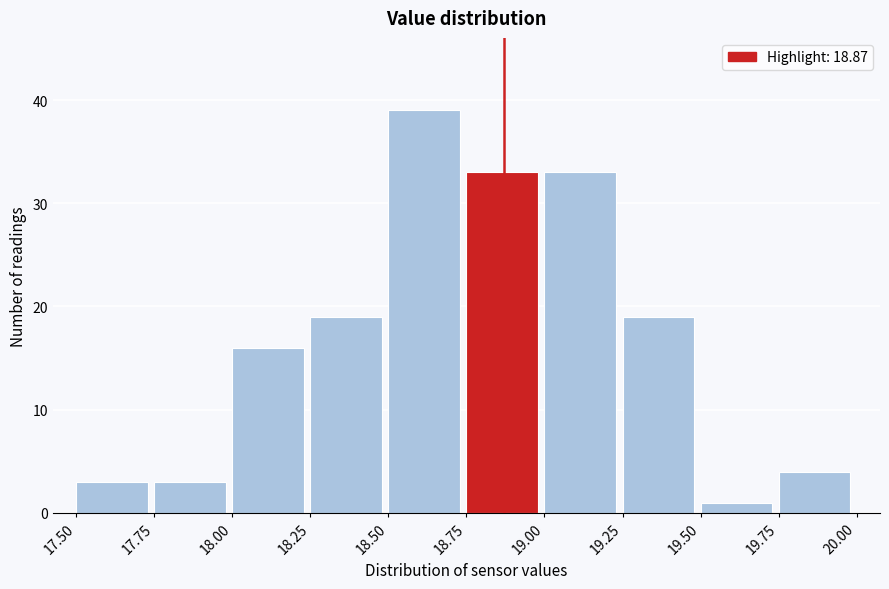

Over which range of the x-axis is the bar tallest?

18.50 to 18.75